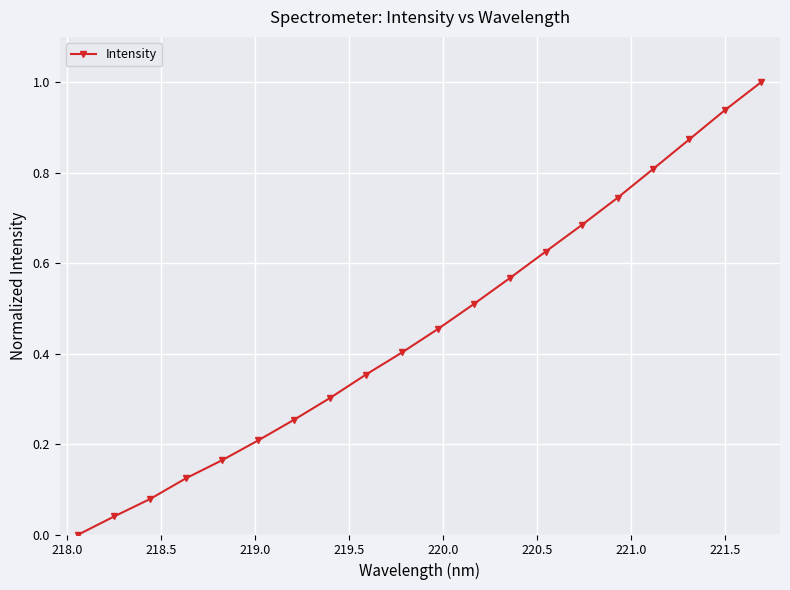

What is the difference between the maximum and minimum values?

1.0